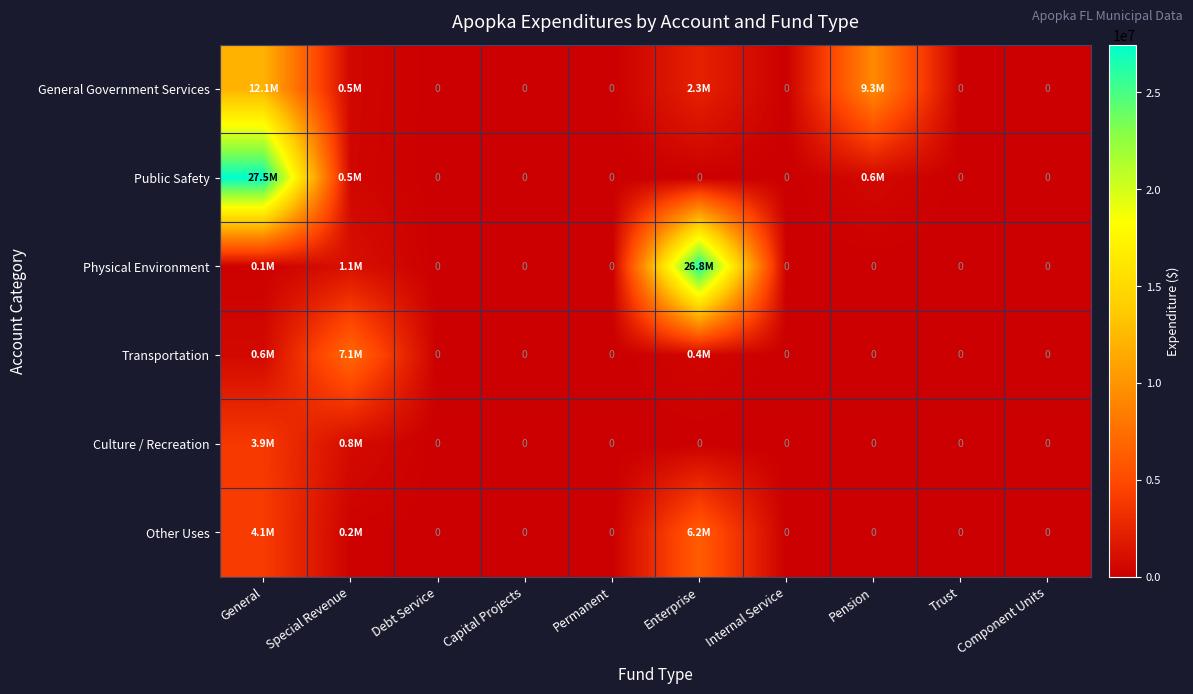

What is the difference between the maximum and minimum values in the General Government Services series?

12084645